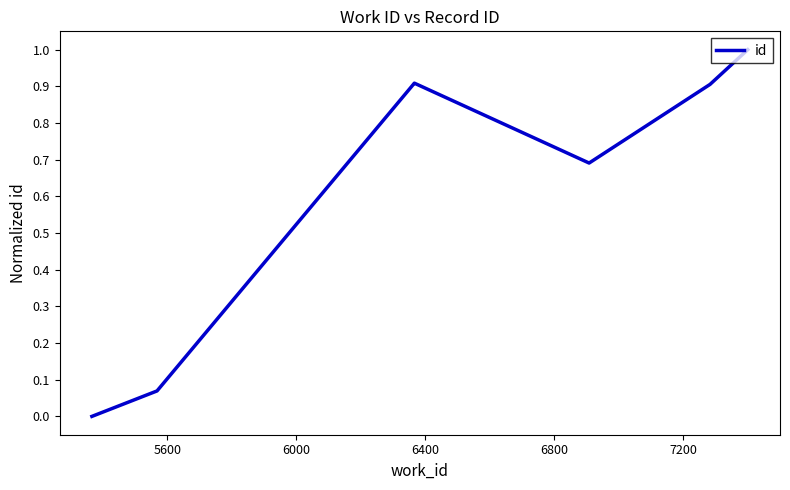

The chart shows a value of 0.6 at 7600. True or false?

False